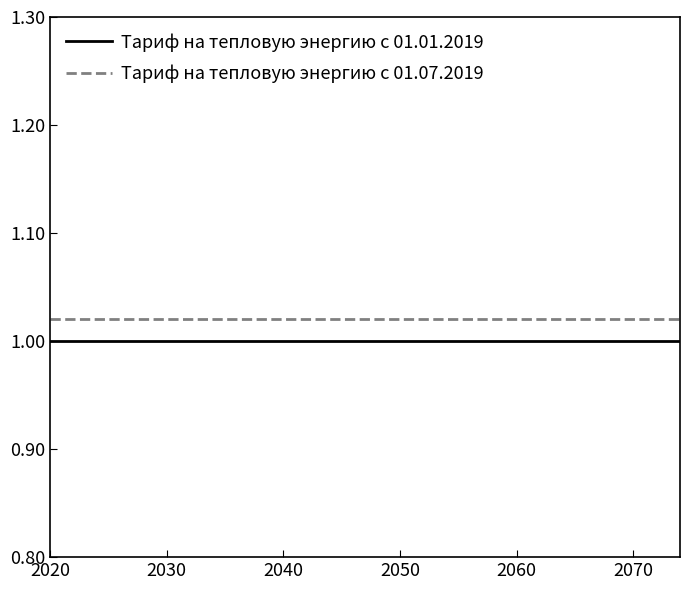

True or false: Тариф на тепловую энергию с 01.01.2019 and Тариф на тепловую энергию с 01.07.2019 cross at least once.

False